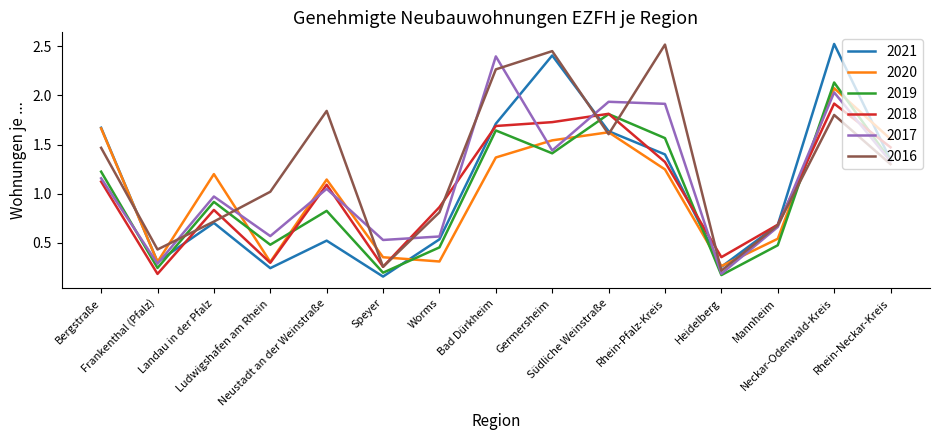

What is the greatest value displayed?

2.5